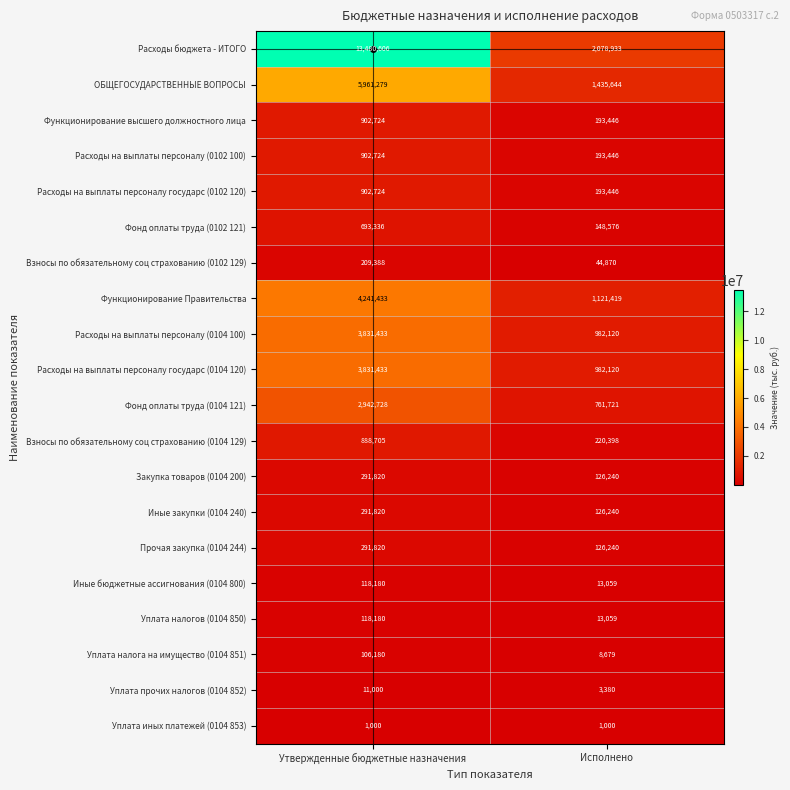

Which series changed the most between Утвержденные бюджетные назначения and Исполнено?

Расходы бюджета - ИТОГО